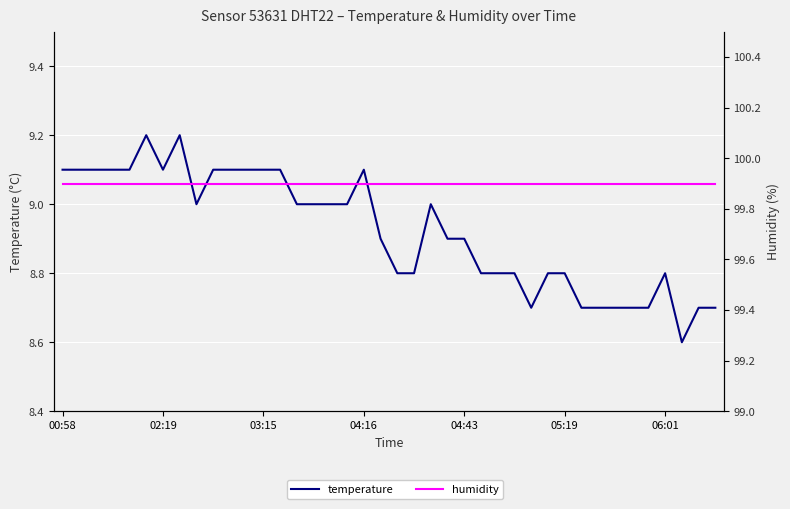

At how many categories does at least one series exceed 51?

40